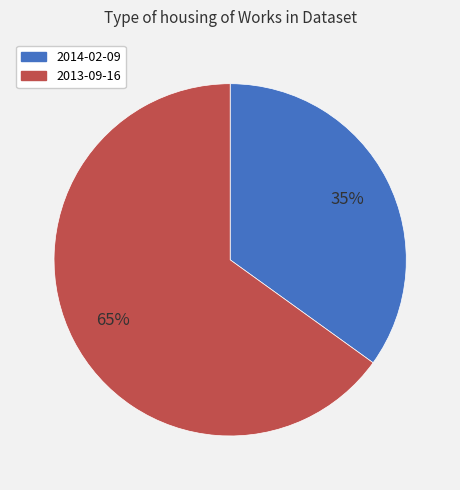

To the nearest percent, what is the difference between the 2013-09-16 and 2014-02-09 slice percentages?

30%